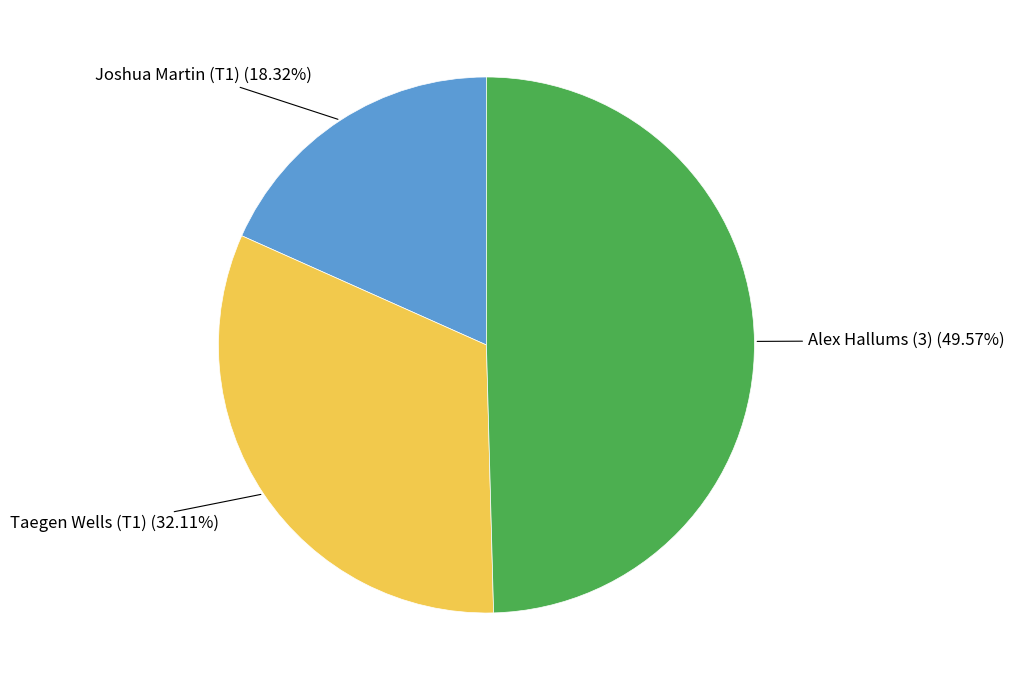

Does any single category account for the majority?

No